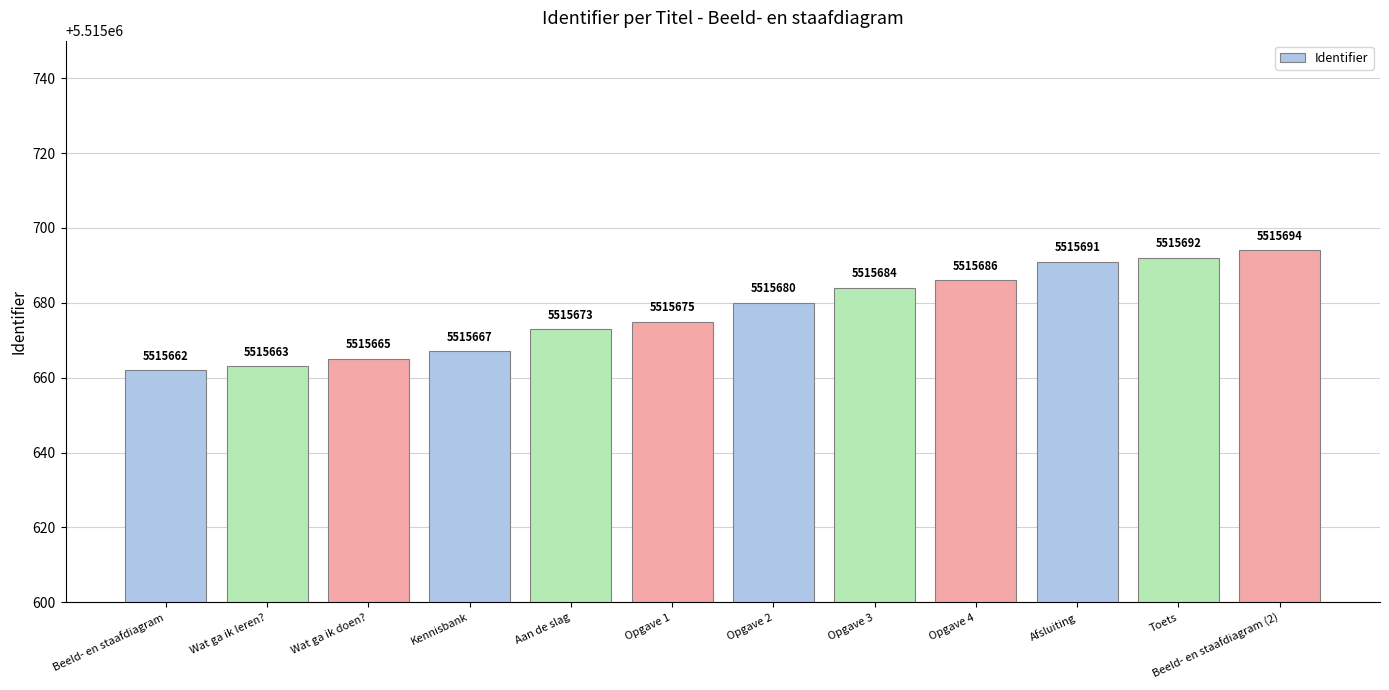

What is the smallest value displayed?

5515662